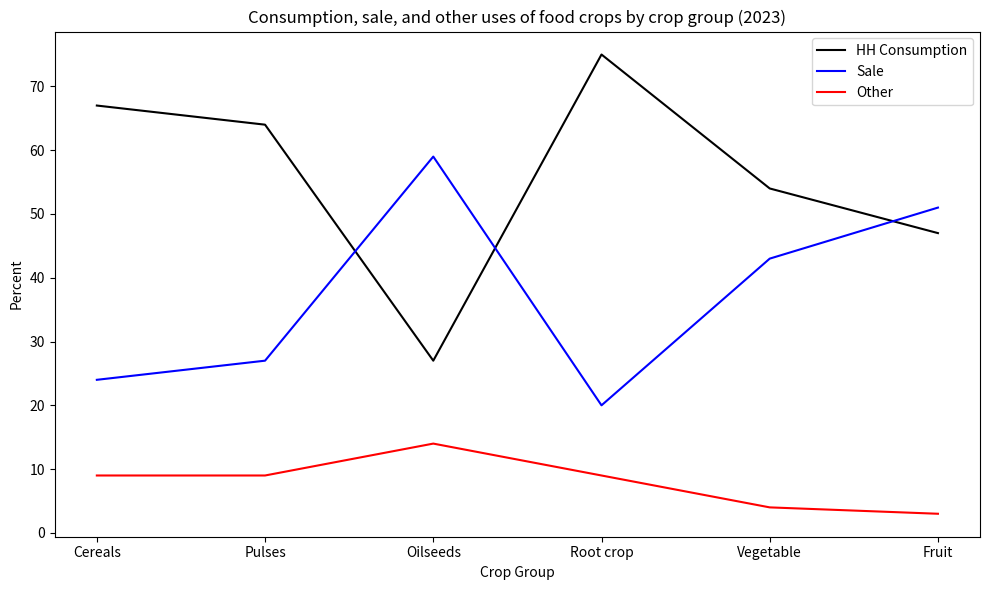

What position from the left is Fruit?

6